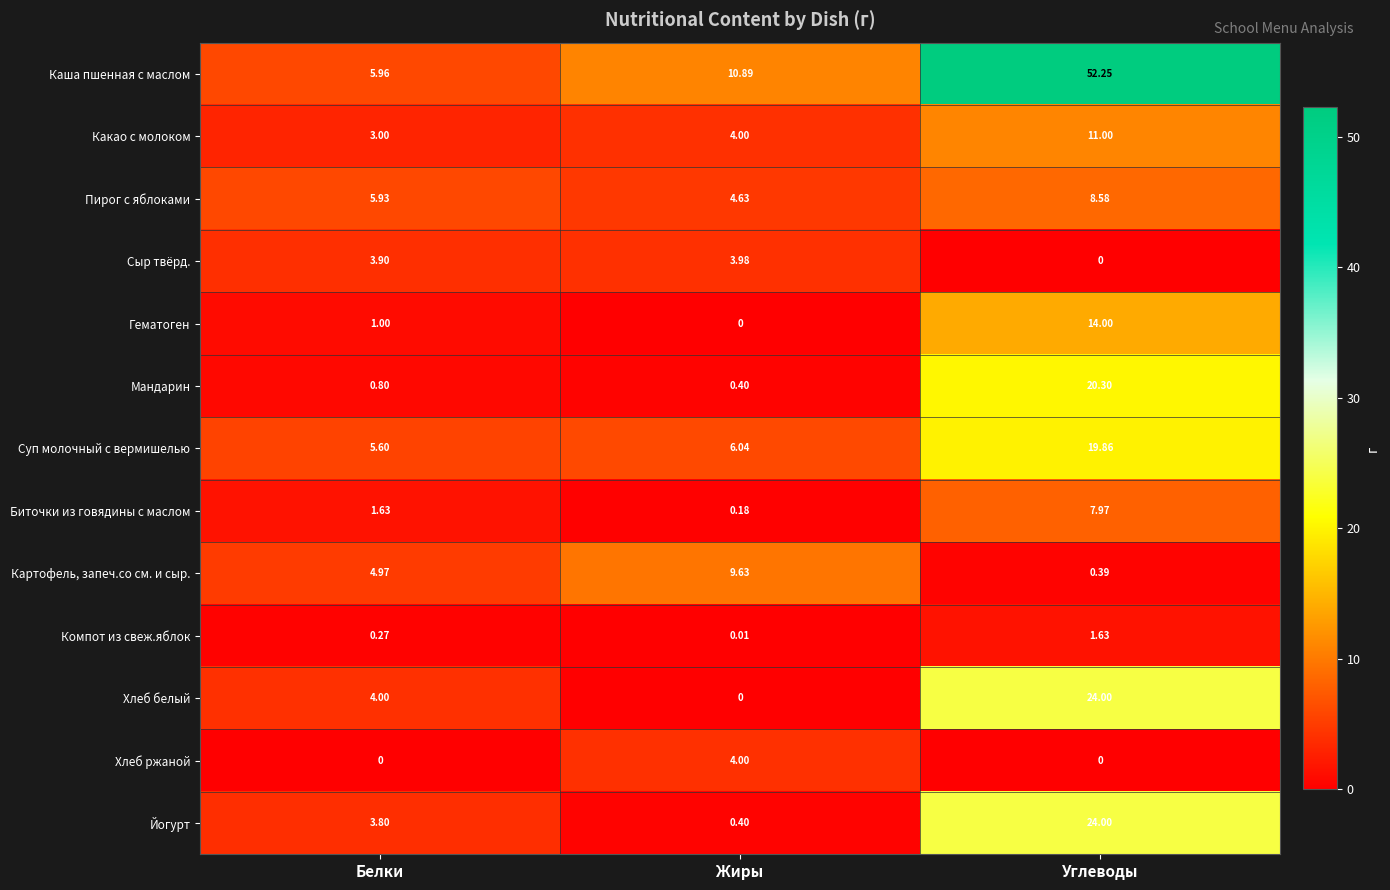

Which series has the widest spread of values?

Каша пшенная с маслом